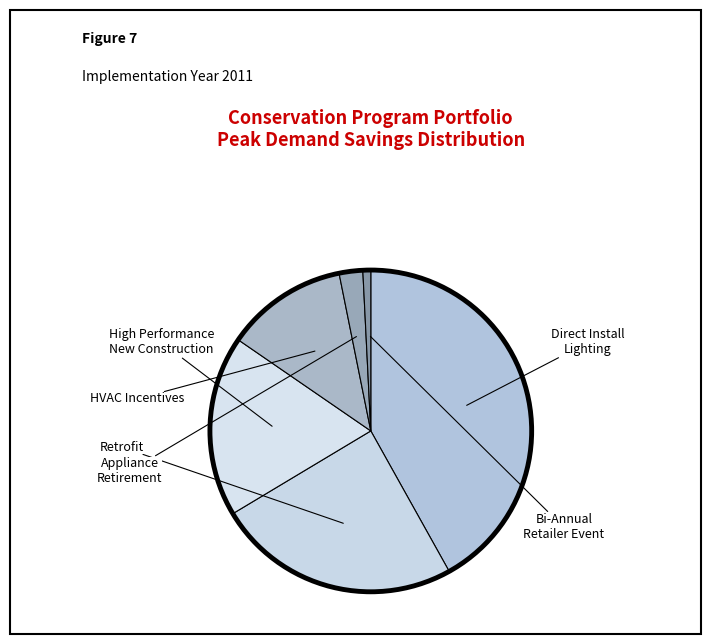

Count the number of slices in the pie.

6